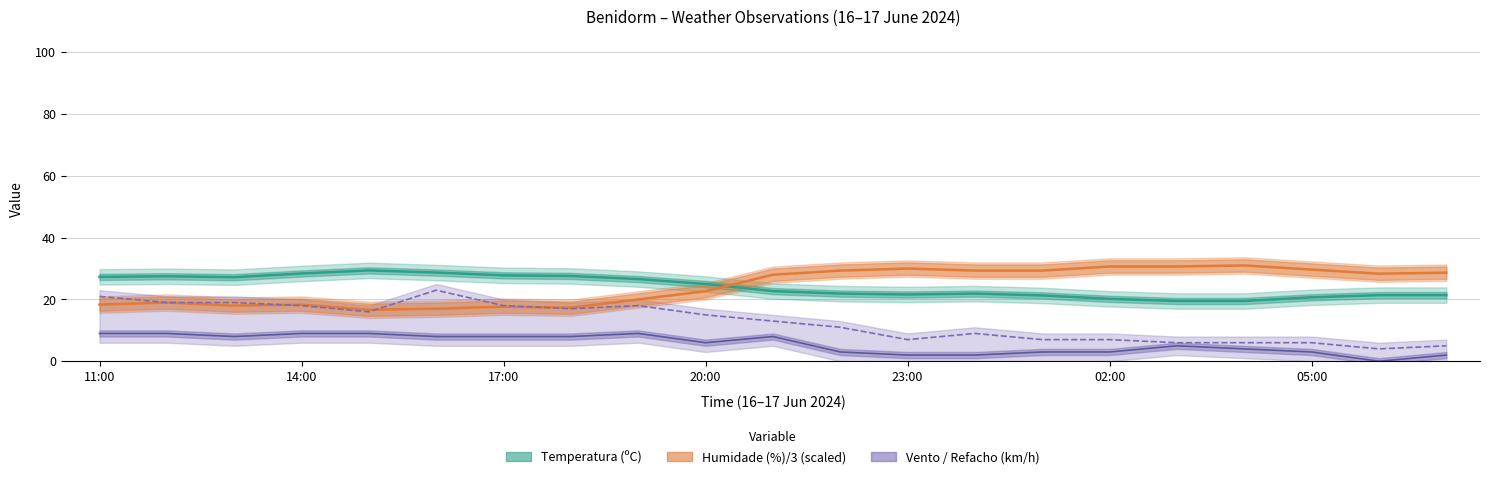

True or false: Humidade (%) and Temperatura (ºC) cross at least once.

True